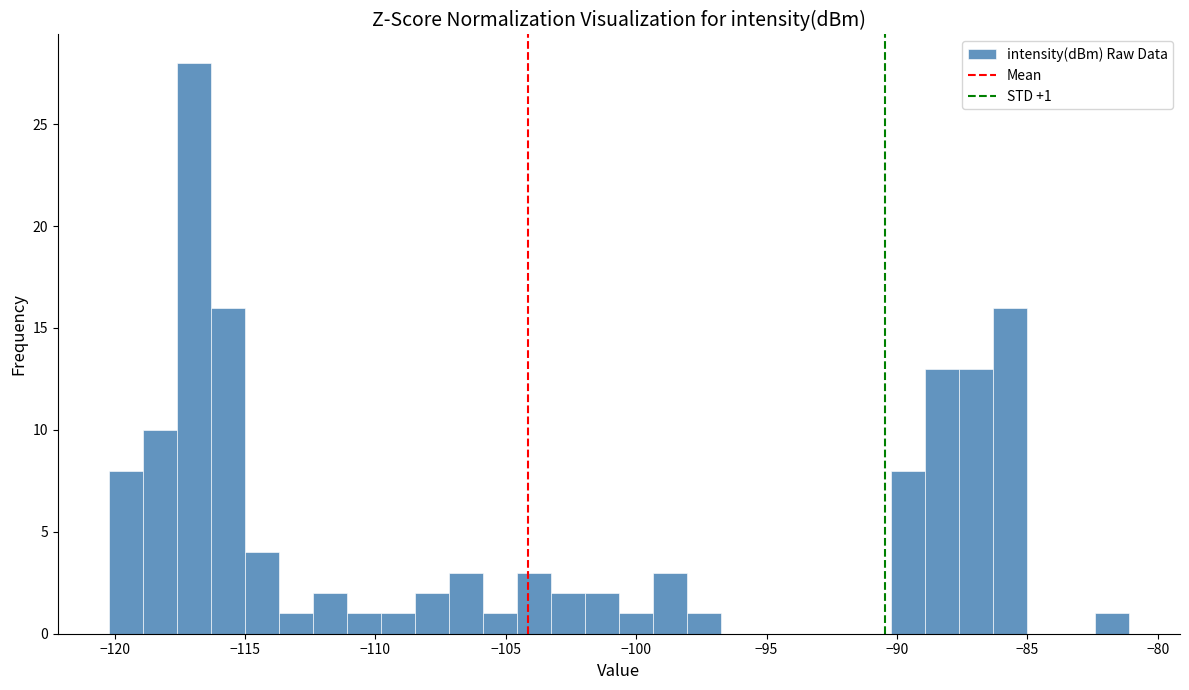

Read against the x-axis, roughly where is the centre of the tallest bar?

-117.0